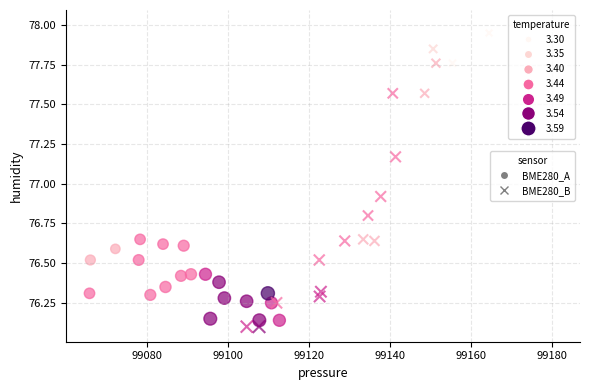

Which series reaches the maximum Y coordinate?

BME280_B